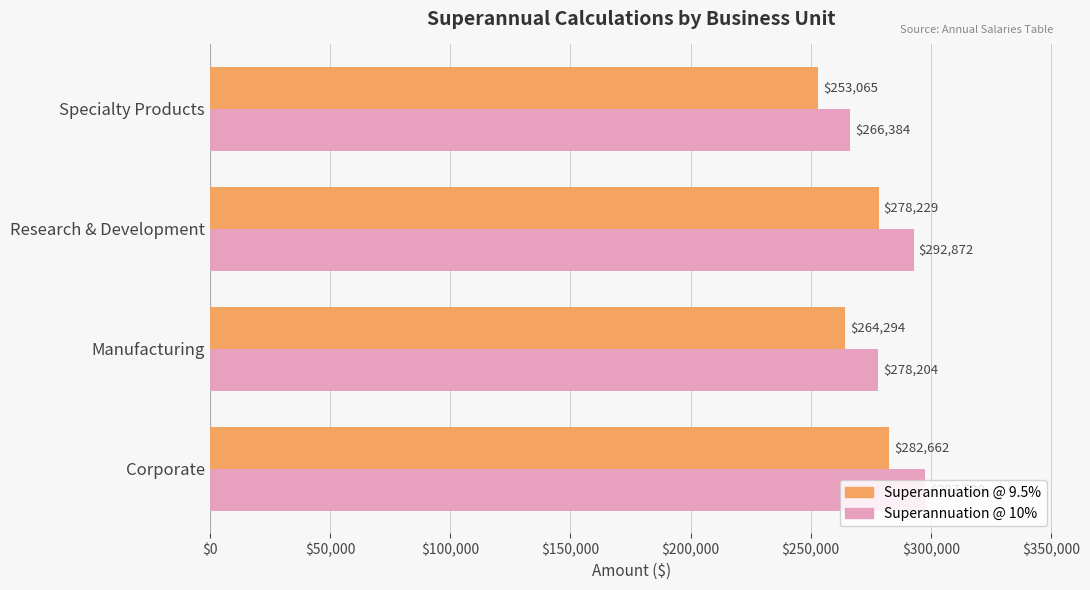

At which category is the sum across all series the highest?

Corporate